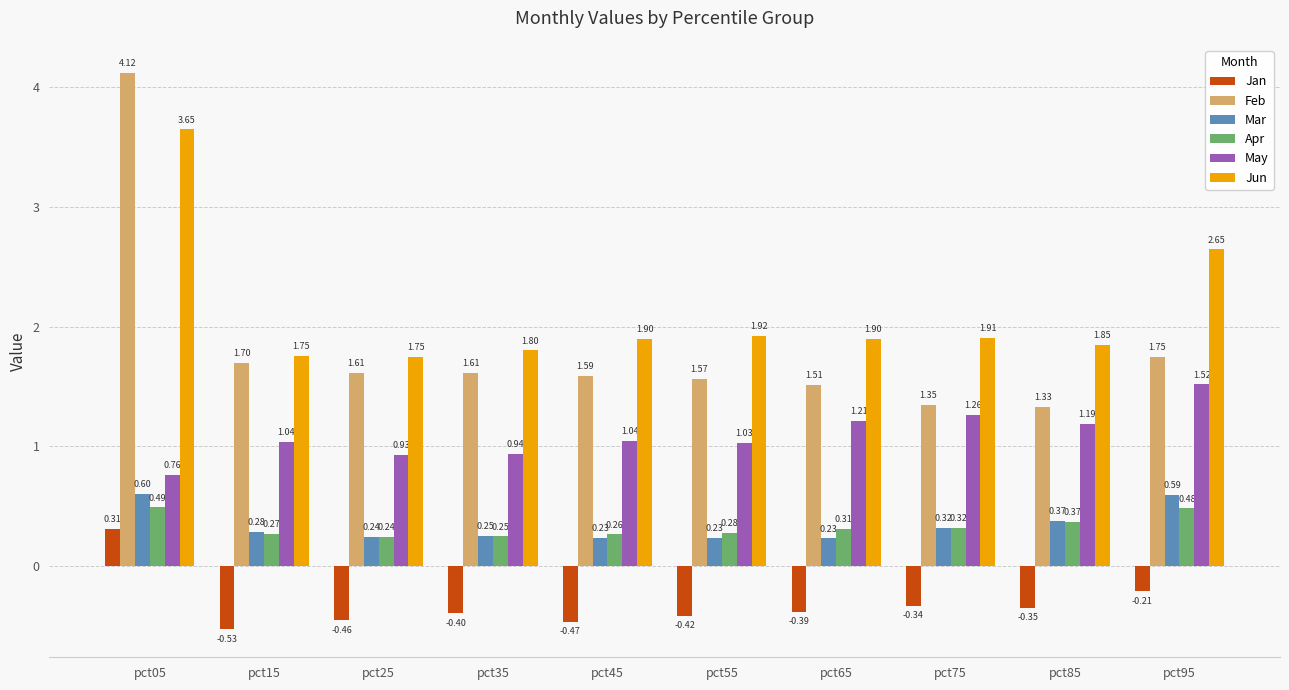

At how many categories does at least one series exceed 1?

10